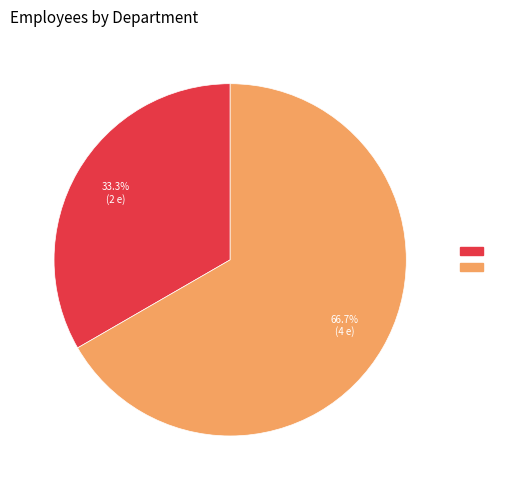

Is there any slice that represents more than half of the pie?

Yes